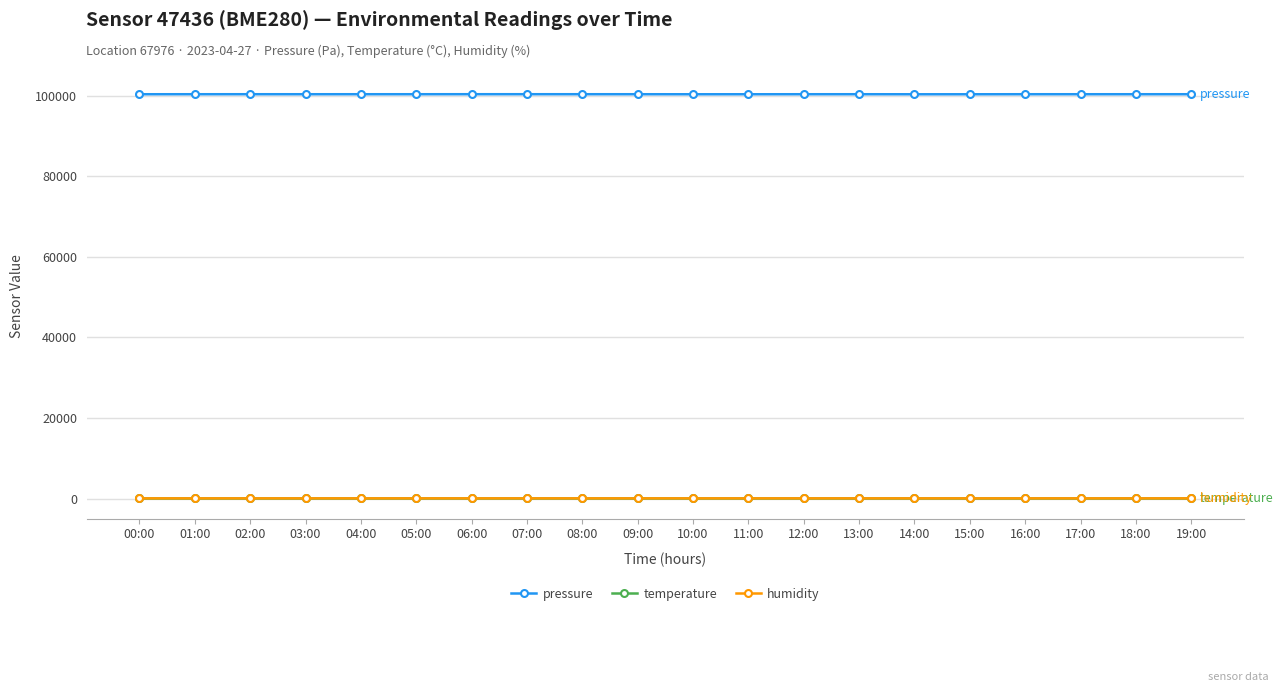

True or false: pressure has more than 2 interior local peaks.

True